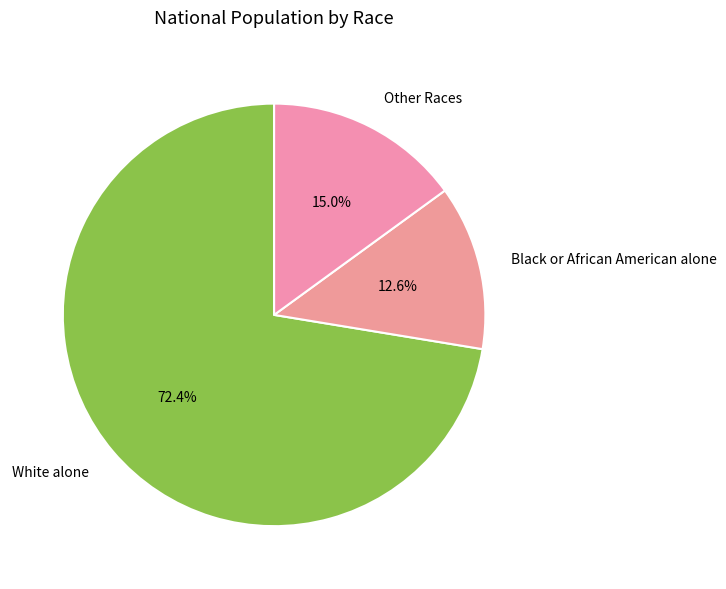

To the nearest percent, what is the average slice percentage?

33%